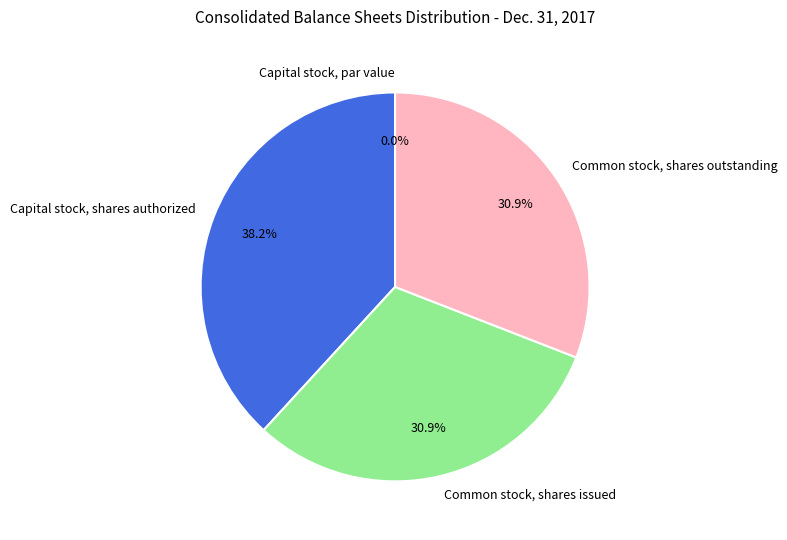

To the nearest percent, what percentage of the pie is Common stock, shares outstanding?

31%